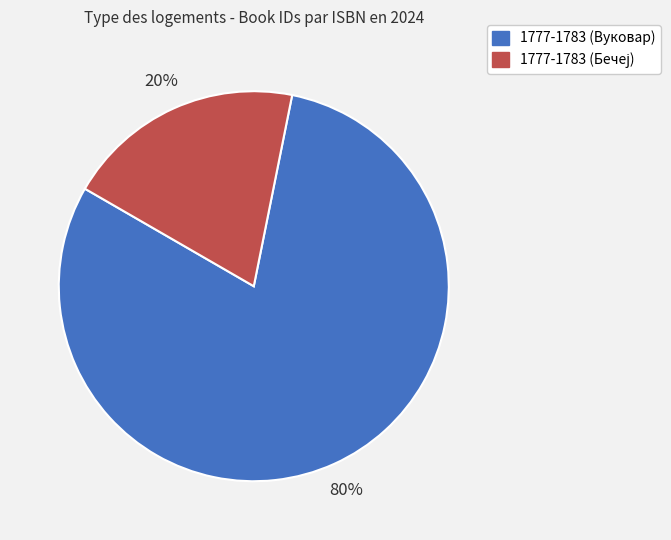

Which category has the biggest portion of the pie?

1777-1783 (Вуковар)